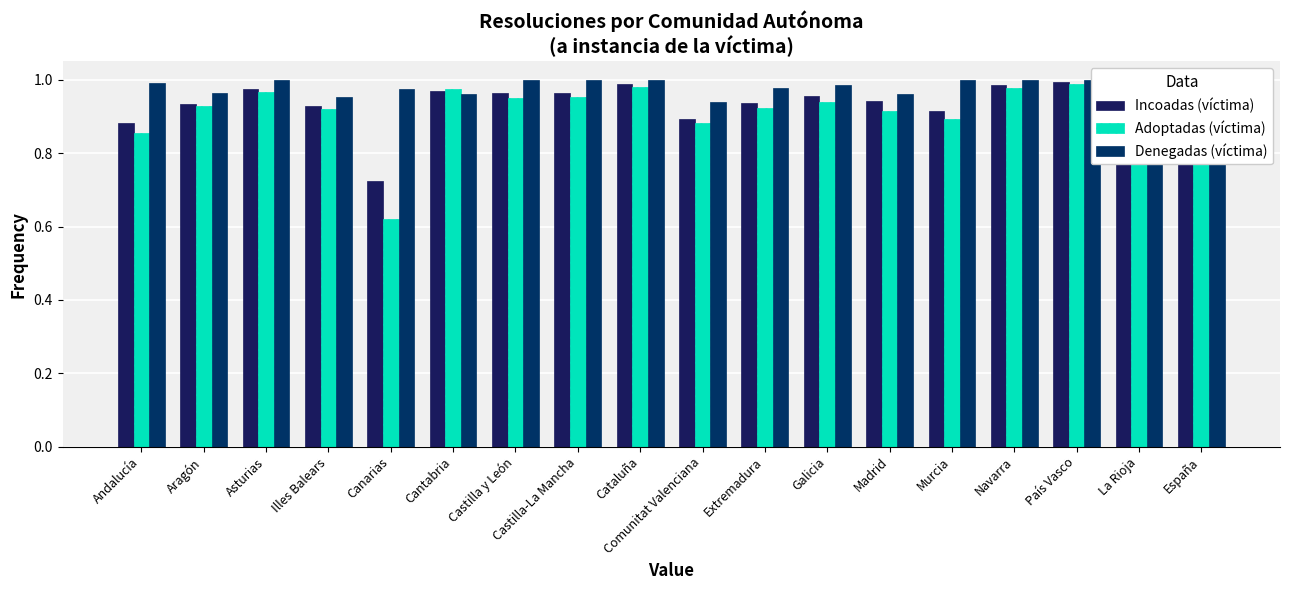

What is the label of the 6th bar from the left?

Cantabria